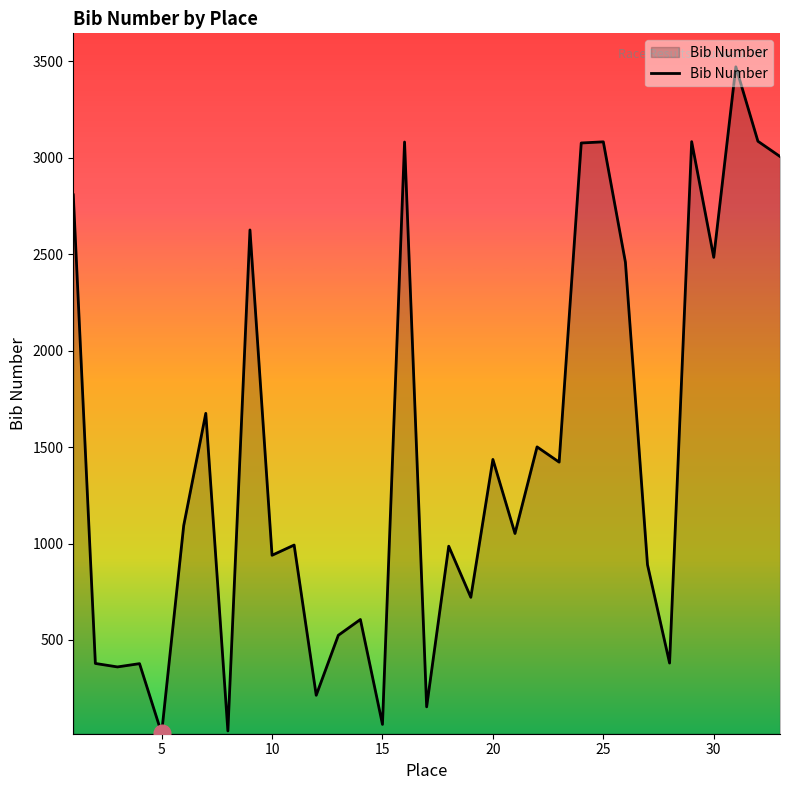

What is the greatest value displayed?

3472